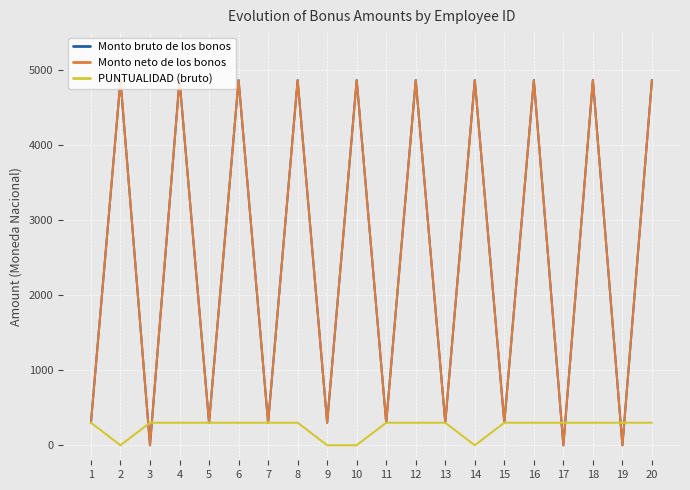

True or false: Monto neto de los bonos and Monto bruto de los bonos cross at least once.

False